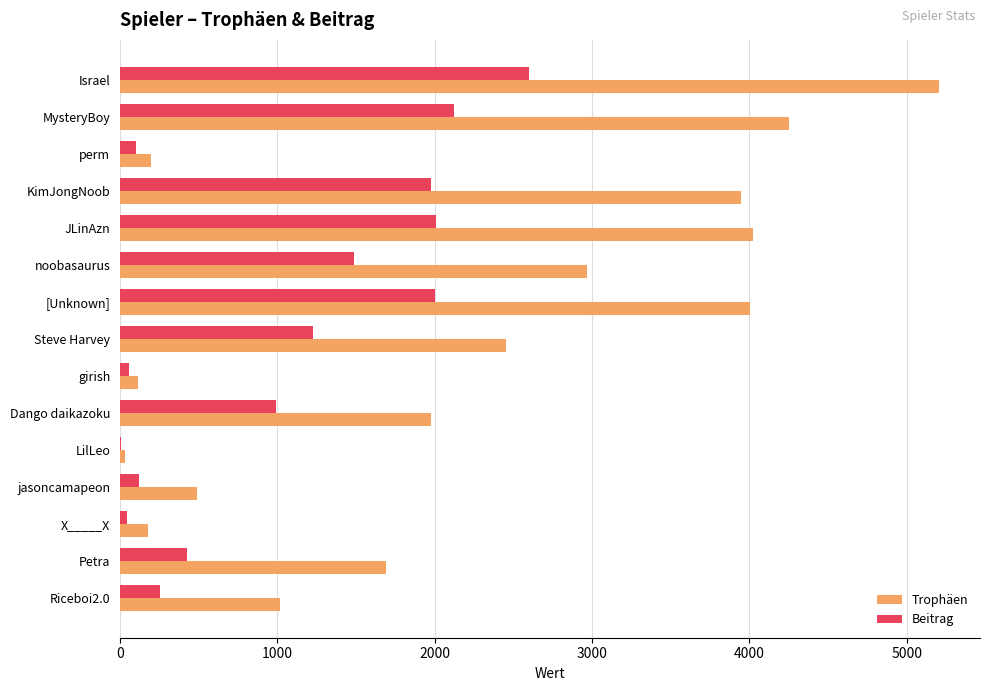

What is the total value across all series at JLinAzn?

6030